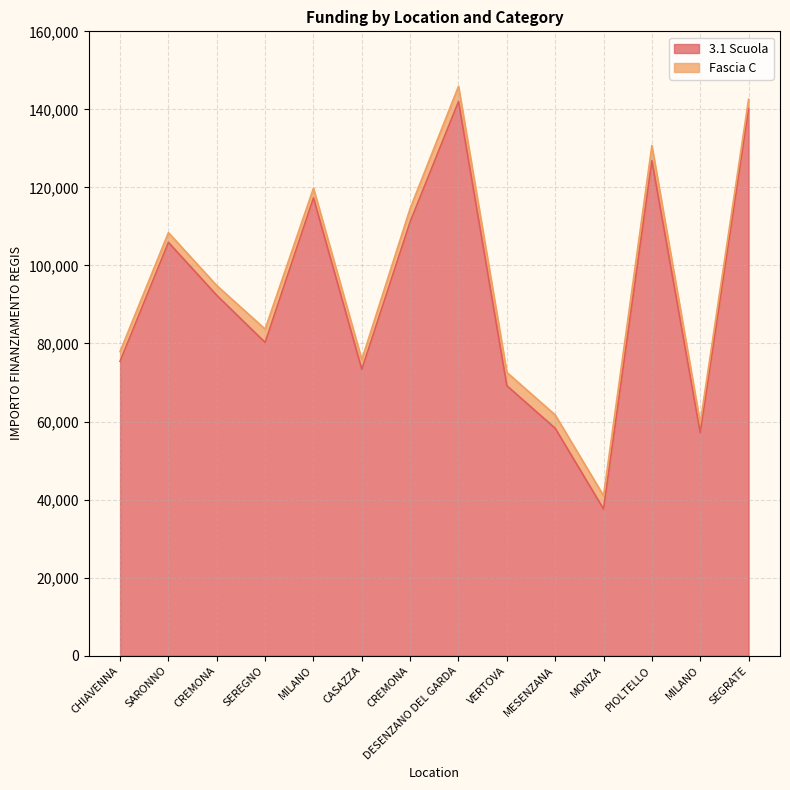

Does the chart have visible grid lines?

Yes